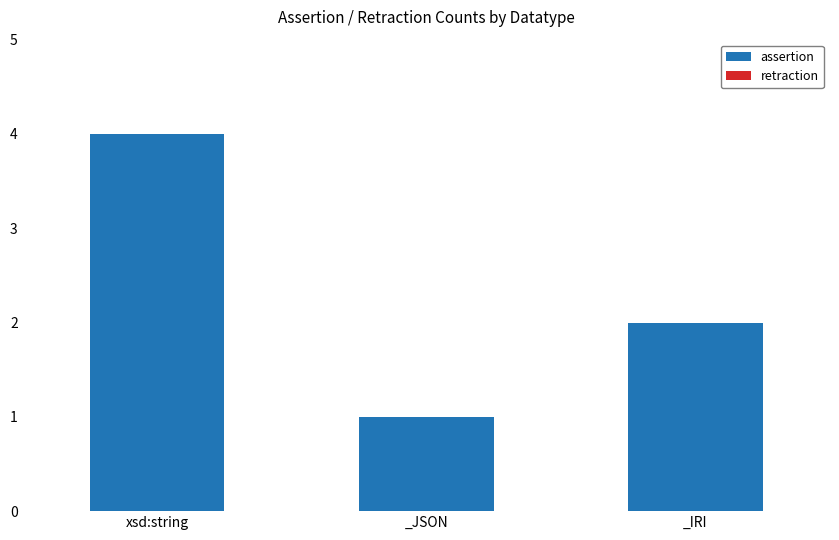

Is it true that the value at _IRI is 2?

True